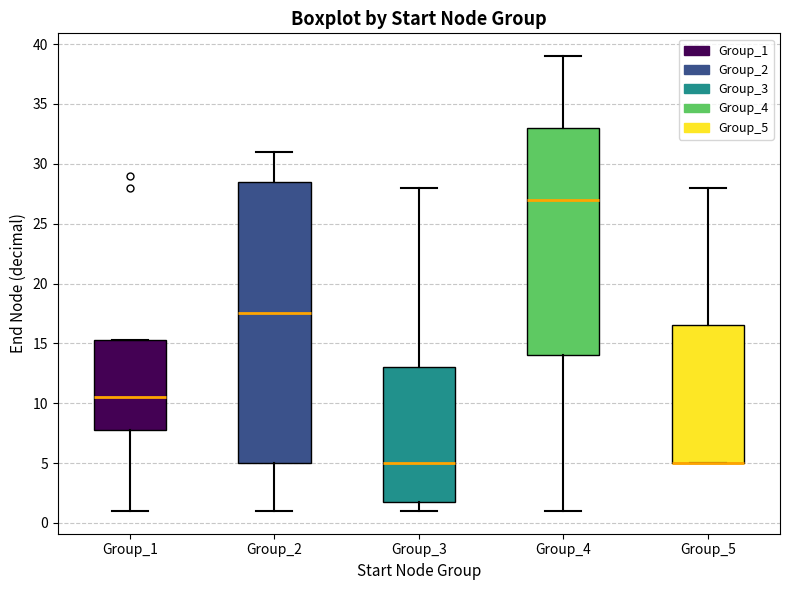

Which box is the tallest, from its lower edge to its upper edge?

Group_2